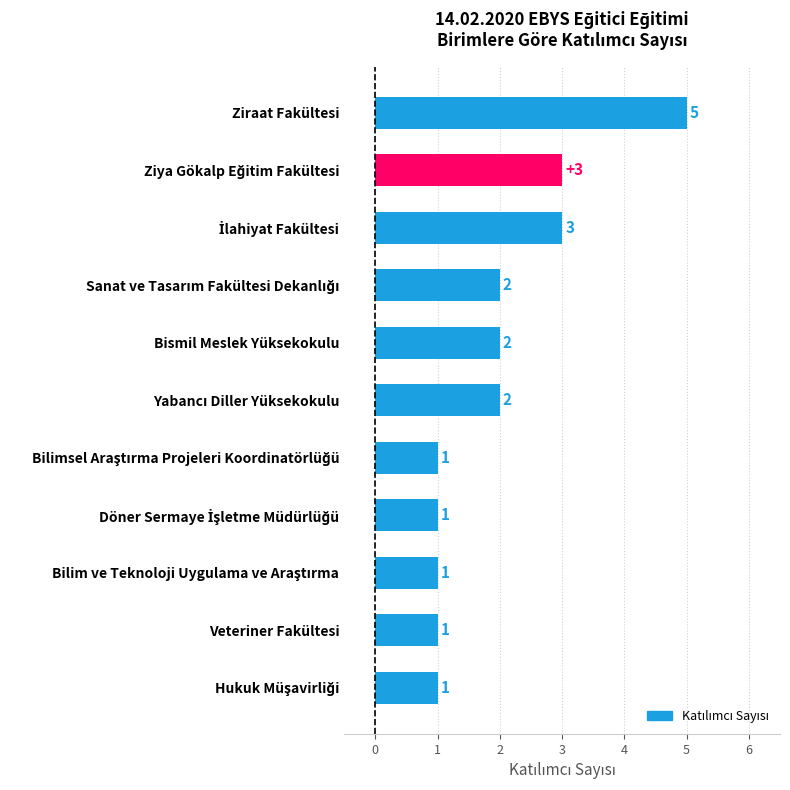

Does the chart contain any negative values?

No